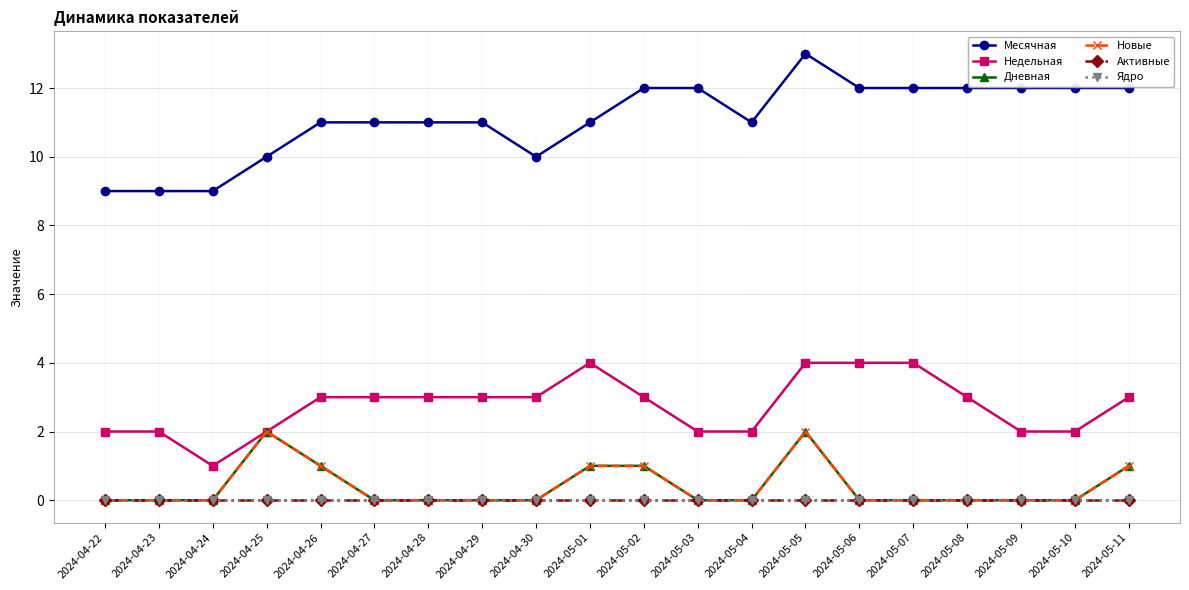

True or false: Дневная and Активные cross at least once.

False